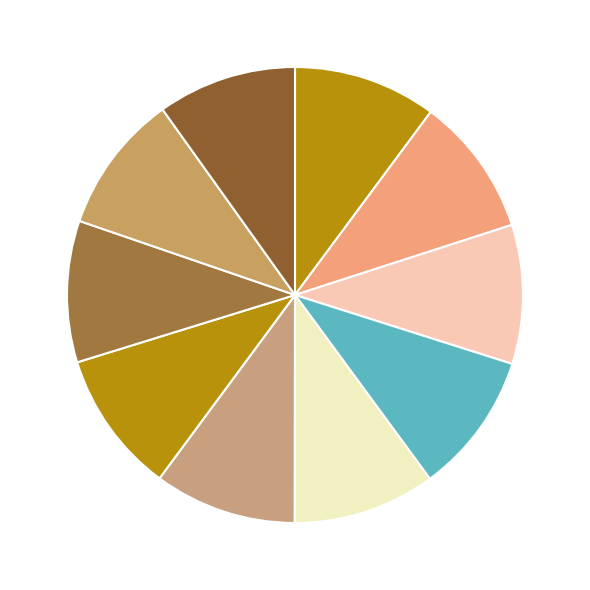

What is the smallest slice in the pie chart?

Lesbrief 1 - Voeding